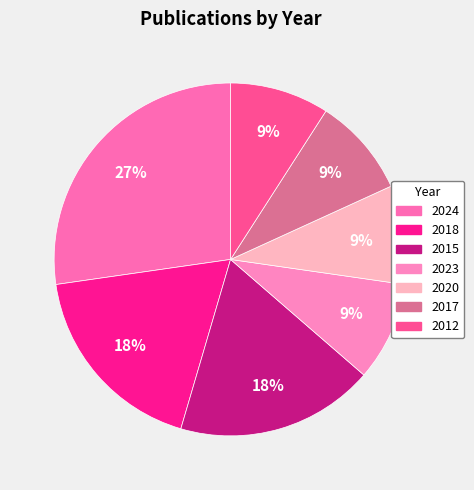

Is it true that 2012 is 9% of the pie?

True